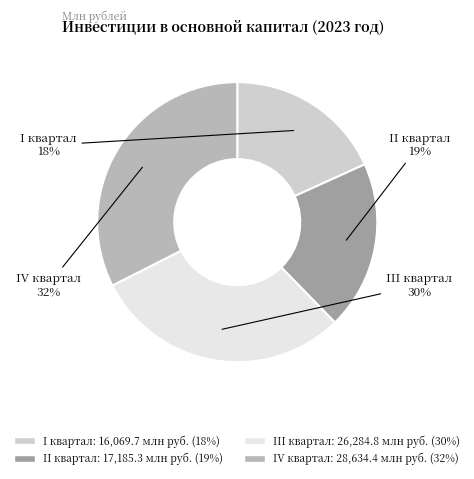

Is it true that IV квартал is 32% of the pie?

True